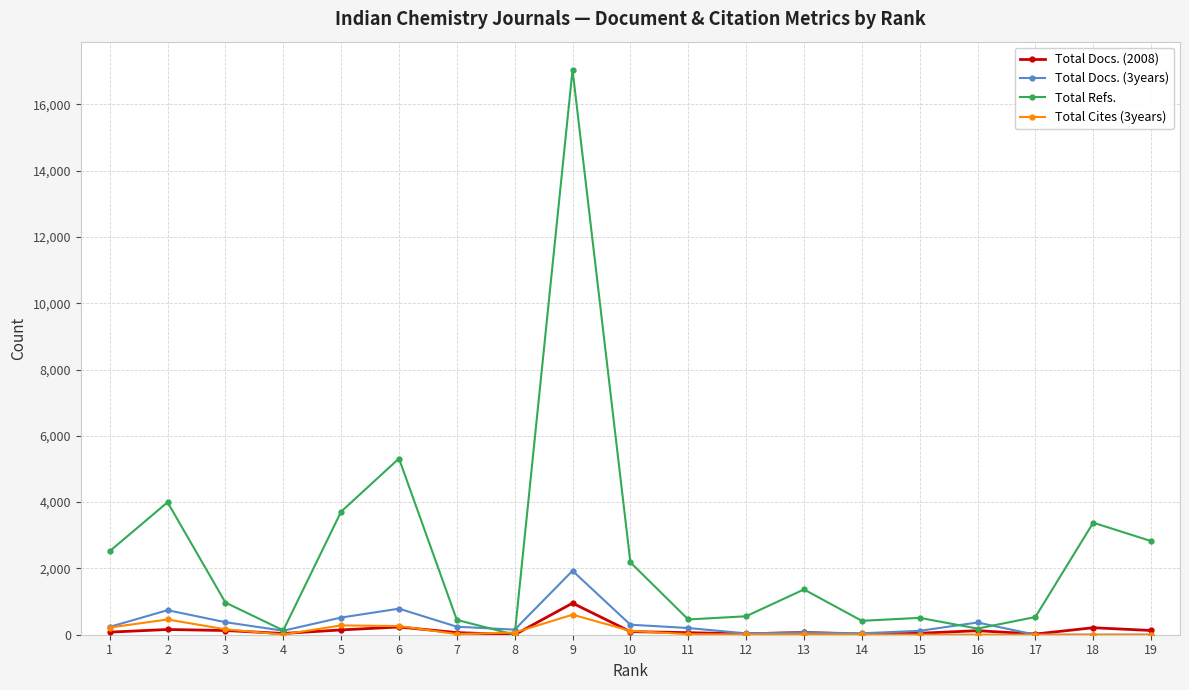

Where is the first local minimum for Total Refs.?

4